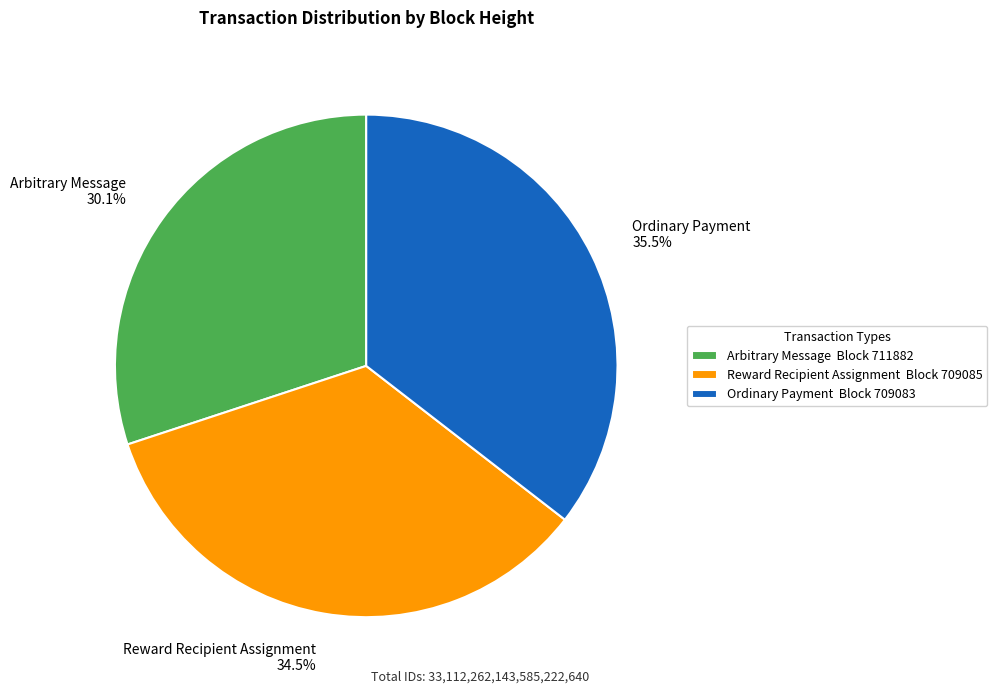

Which has a higher value, Ordinary Payment 35.5% or Reward Recipient Assignment 34.5%?

Ordinary Payment 35.5%